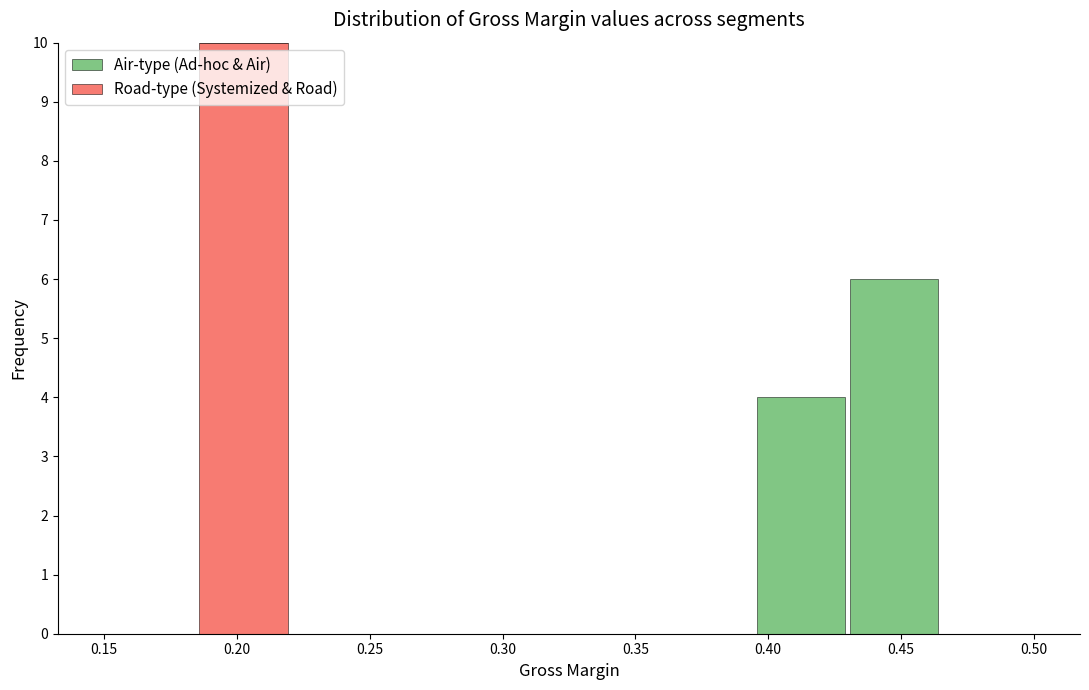

What is the total height of the stacked bar covering 0.395 to 0.430 on the x-axis? The values are not printed on the chart, so give them approximately, as read against the axis.

4